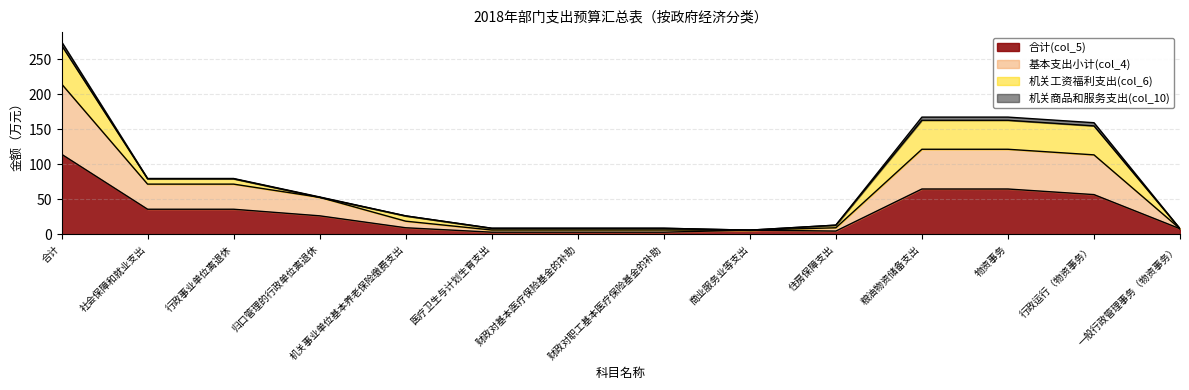

True or false: 基本支出小计(col_4) has a value of 121.4 at 物资事务.

True